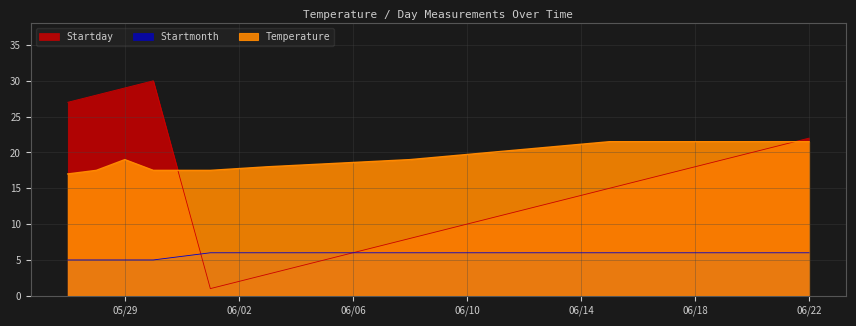

At which category does the chart reach its minimum across all series?

06/01/2015